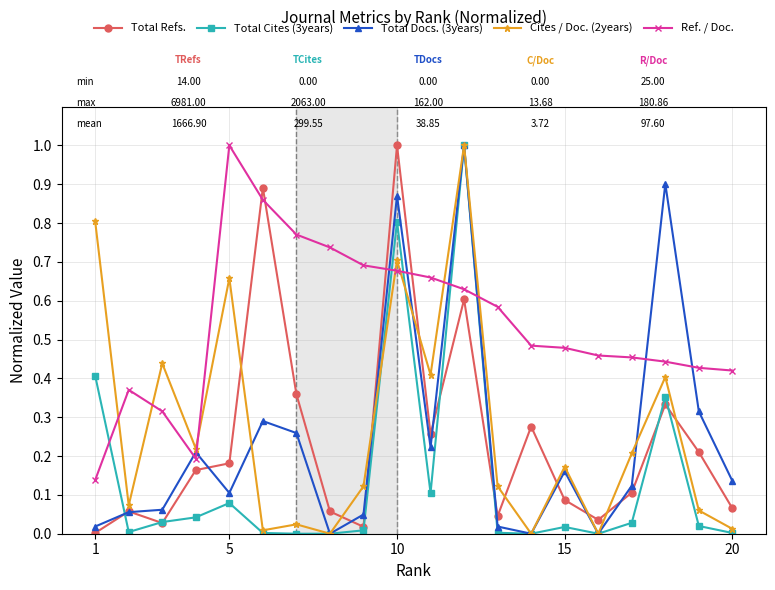

Which series has the largest total across all categories?

Ref. / Doc.